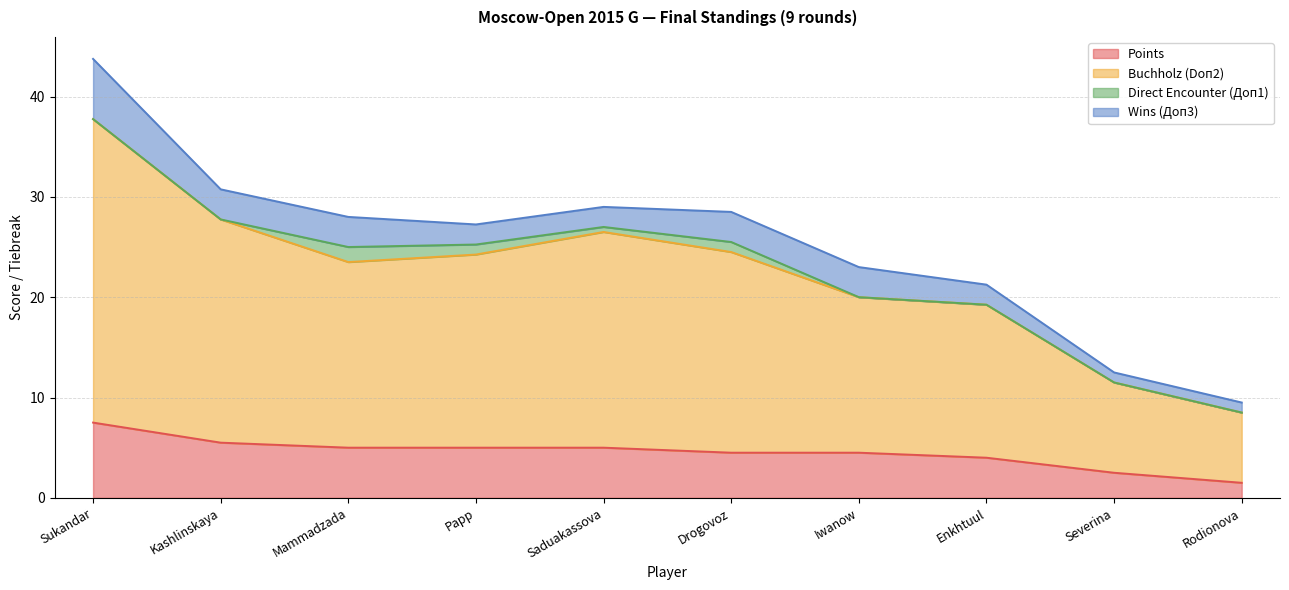

What is the minimum value for Points?

1.5